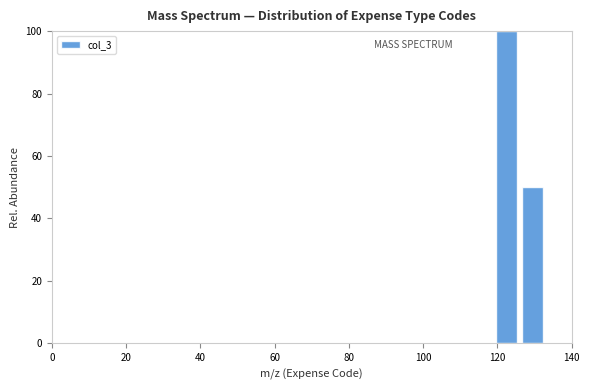

Read against the x-axis, roughly where is the centre of the tallest bar?

122